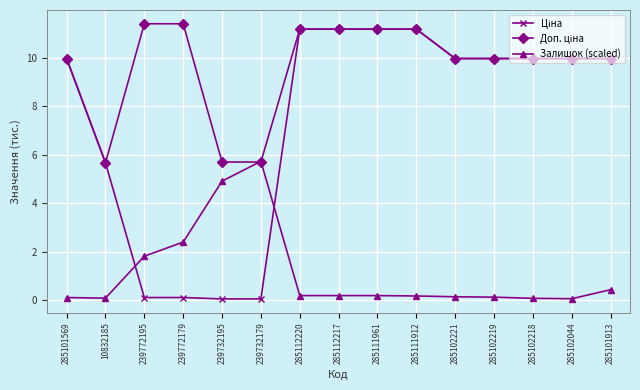

What is the label of the 8th point from the right?

285112217